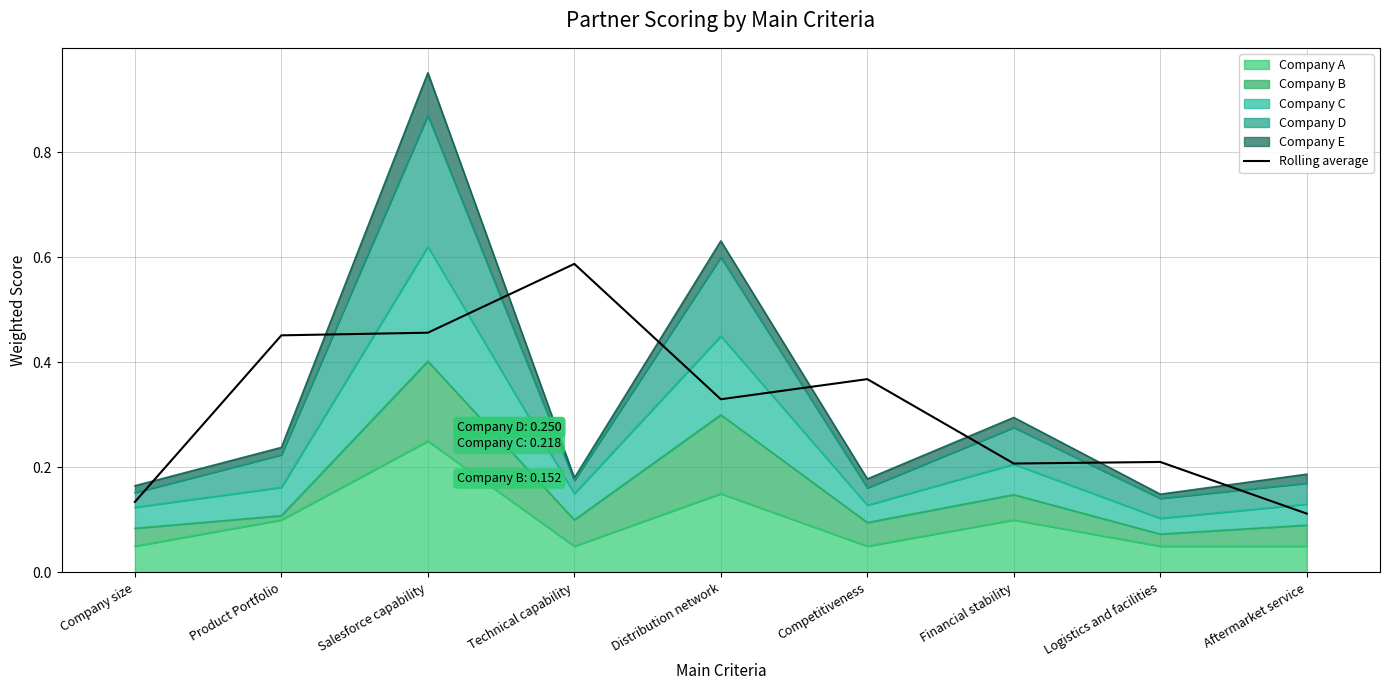

Rank the categories by value from lowest to highest.

Aftermarket service, Company size, Financial stability, Logistics and facilities, Distribution network, Competitiveness, Product Portfolio, Salesforce capability, Technical capability